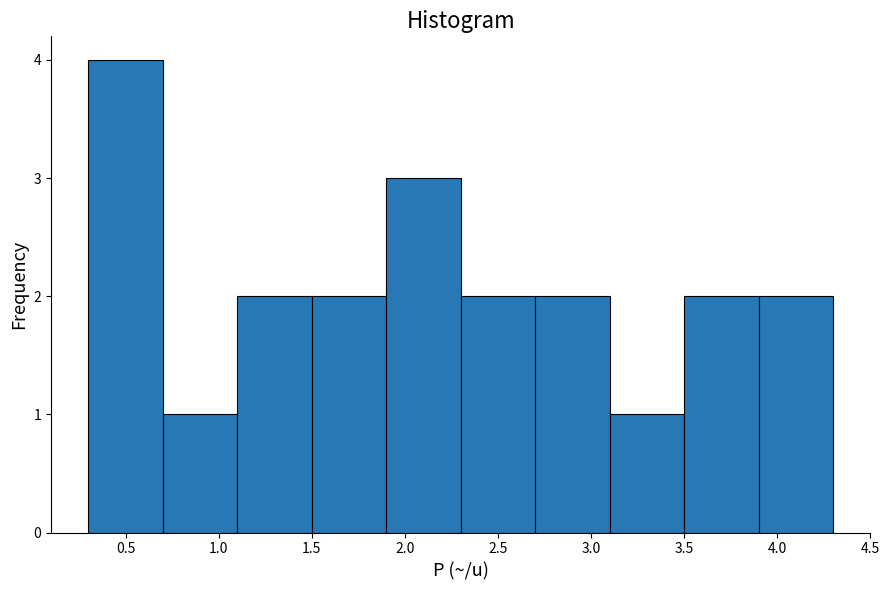

Reading left to right, transcribe this chart: for each bar, give the range it covers on the x-axis and its height. The values are not printed on the chart, so give them approximately, as read against the axis.

0.3 to 0.7: 4
0.7 to 1.1: 1
1.1 to 1.5: 2
1.5 to 1.9: 2
1.9 to 2.3: 3
2.3 to 2.7: 2
2.7 to 3.1: 2
3.1 to 3.5: 1
3.5 to 3.9: 2
3.9 to 4.3: 2